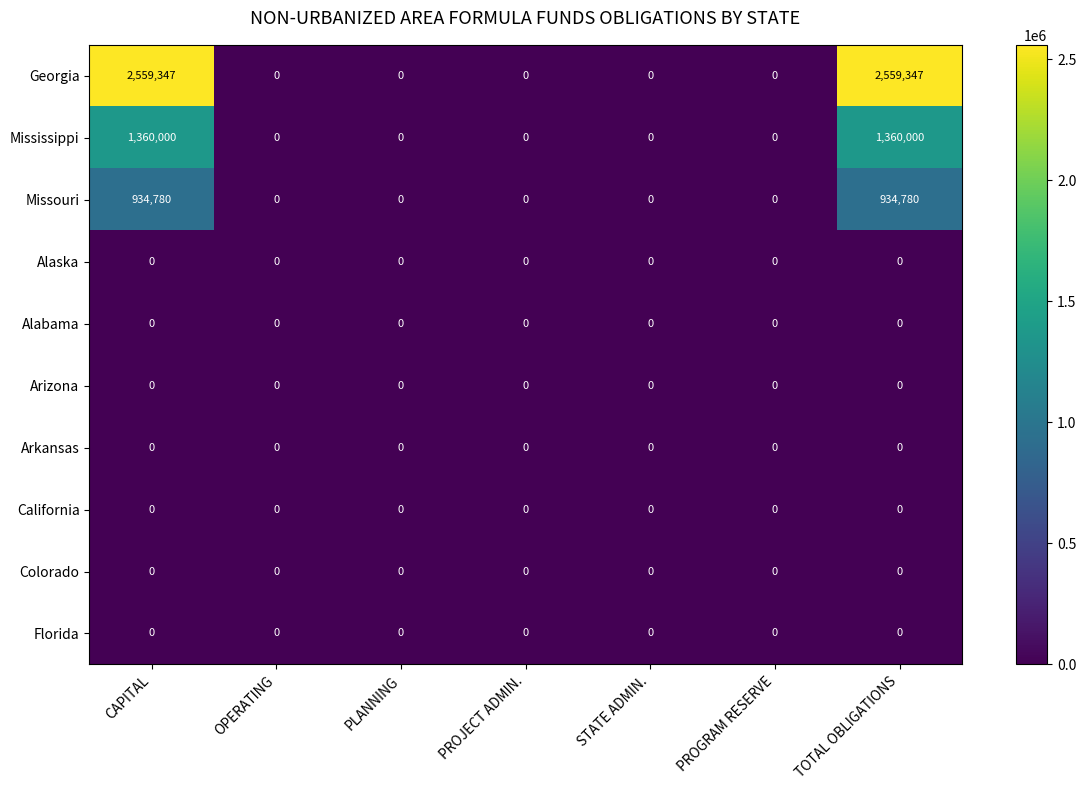

Which series has the largest total across all categories?

Georgia